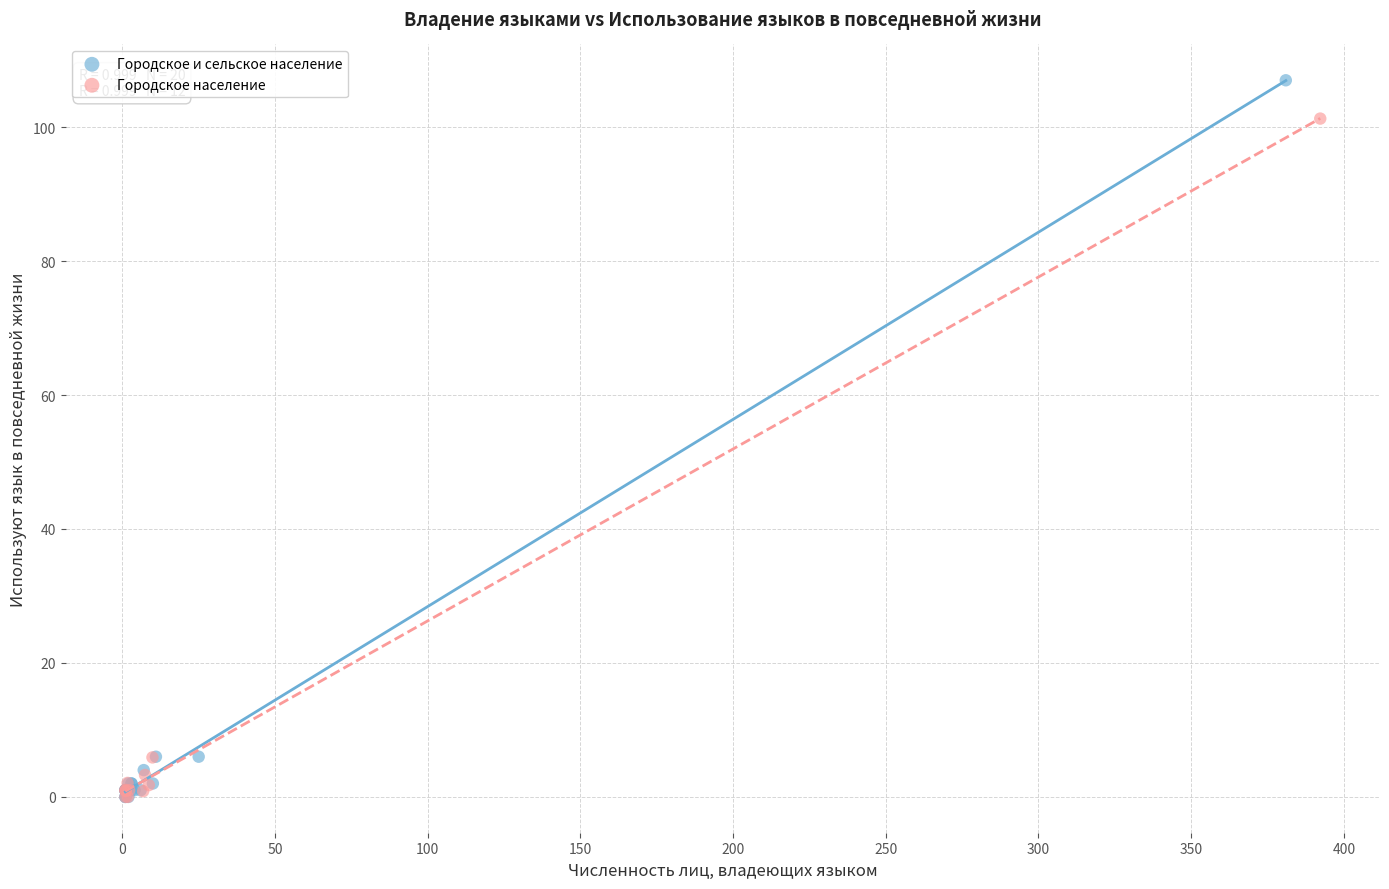

Which series reaches the maximum Y coordinate?

Городское и сельское население